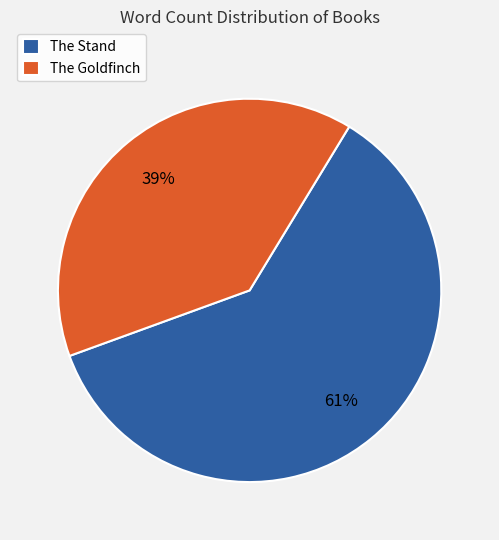

Which category has the biggest portion of the pie?

The Stand